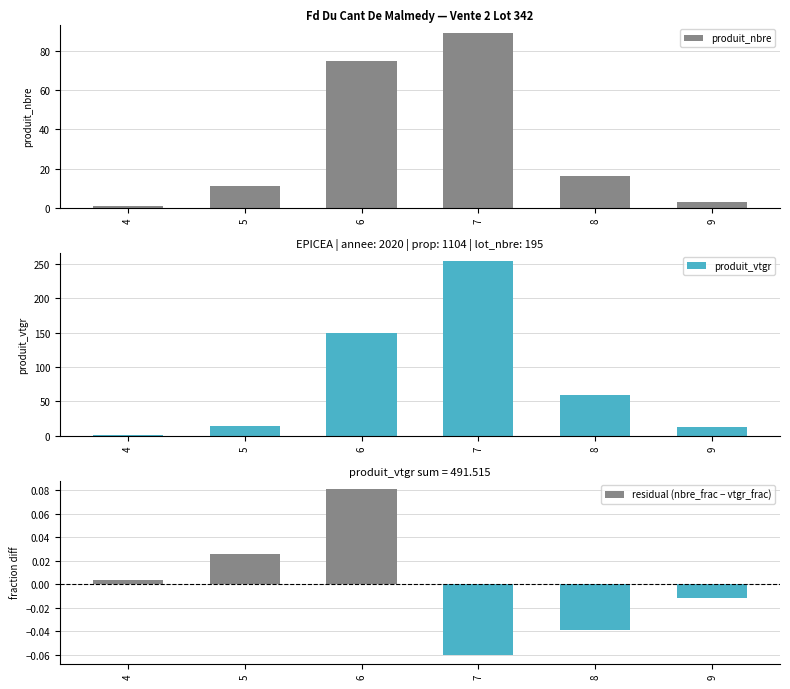

At how many categories does at least one series exceed 29?

3